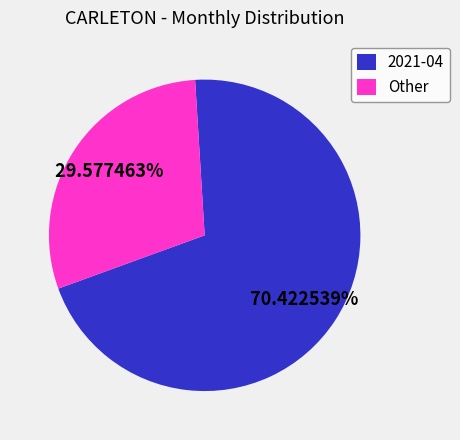

Count the number of slices in the pie.

2